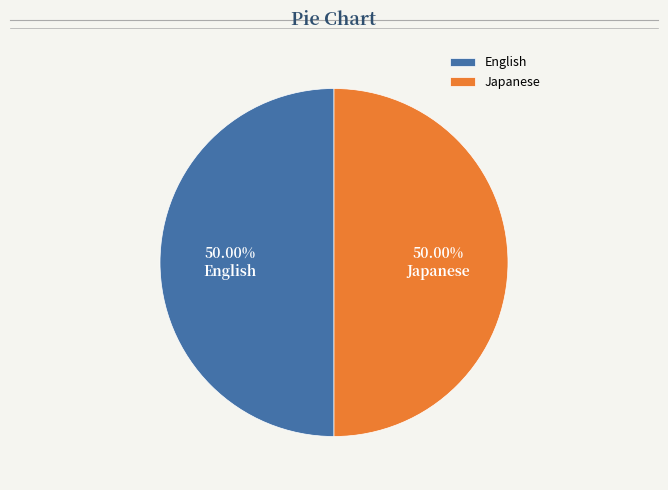

Is the sum of English and Japanese greater than half?

Yes